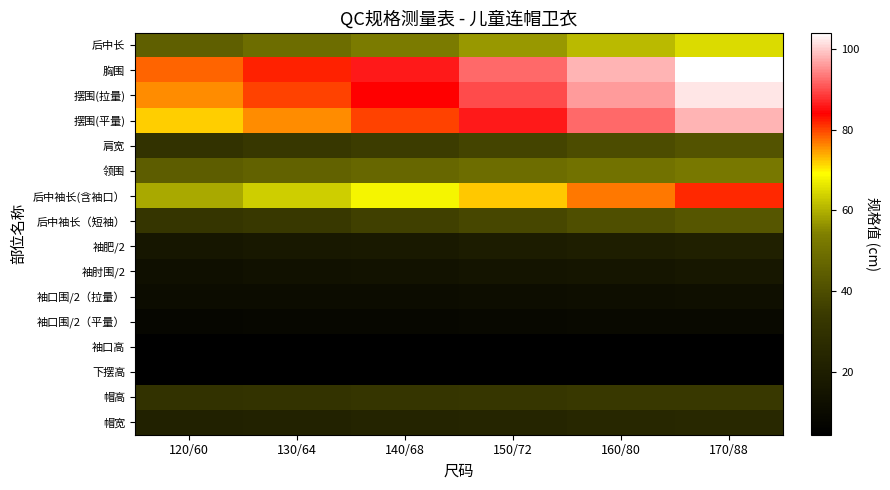

Reading left to right, list all the values displayed in this chart.

后中长: 120/60=45.0	130/64=49.0	140/68=53.0	150/72=57.0	160/80=61.0	170/88=65.0
胸围: 120/60=78.0	130/64=82.0	140/68=86.0	150/72=92.0	160/80=98.0	170/88=104.0
摆围(拉量): 120/60=76.0	130/64=80.0	140/68=84.0	150/72=90.0	160/80=96.0	170/88=102.0
摆围(平量): 120/60=72.0	130/64=76.0	140/68=80.0	150/72=86.0	160/80=92.0	170/88=98.0
肩宽: 120/60=30.8	130/64=33.0	140/68=35.2	150/72=37.4	160/80=39.6	170/88=41.8
领围: 120/60=44.5	130/64=46.0	140/68=47.5	150/72=49.0	160/80=50.5	170/88=52.0
后中袖长(含袖口）: 120/60=59.0	130/64=63.5	140/68=68.0	150/72=72.5	160/80=77.0	170/88=81.5
后中袖长（短袖）: 120/60=32.2	130/64=34.0	140/68=36.1	150/72=38.2	160/80=40.3	170/88=42.4
袖肥/2: 120/60=16.2	130/64=17.0	140/68=17.8	150/72=19.0	160/80=20.2	170/88=21.4
袖肘围/2: 120/60=12.8	130/64=13.5	140/68=14.2	150/72=15.1	160/80=15.9	170/88=16.9
袖口围/2（拉量）: 120/60=10.8	130/64=11.0	140/68=11.2	150/72=11.6	160/80=12.0	170/88=12.4
袖口围/2（平量）: 120/60=8.3	130/64=8.5	140/68=8.7	150/72=9.1	160/80=9.5	170/88=9.9
袖口高: 120/60=4.5	130/64=4.5	140/68=4.5	150/72=4.5	160/80=4.5	170/88=4.5
下摆高: 120/60=5.0	130/64=5.0	140/68=5.0	150/72=5.0	160/80=5.0	170/88=5.0
帽高: 120/60=30.5	130/64=31.0	140/68=31.8	150/72=32.6	160/80=33.4	170/88=33.9
帽宽: 120/60=21.7	130/64=22.5	140/68=23.2	150/72=24.0	160/80=24.8	170/88=25.2